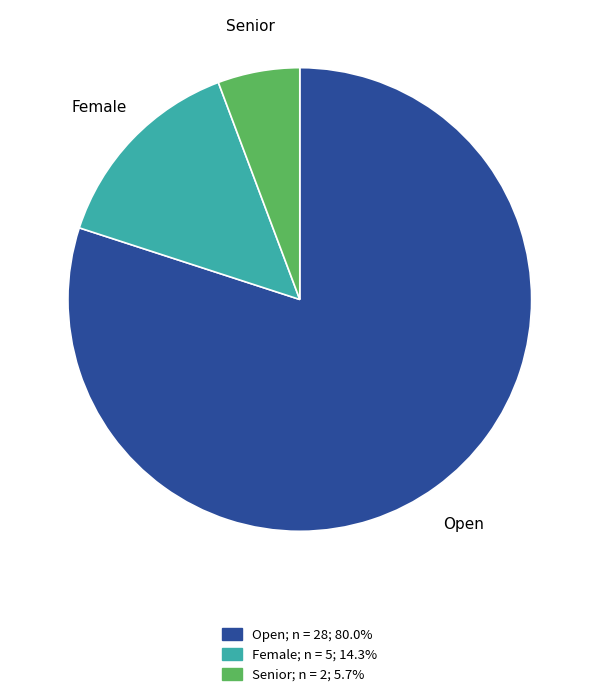

Is Senior the majority of the pie?

No